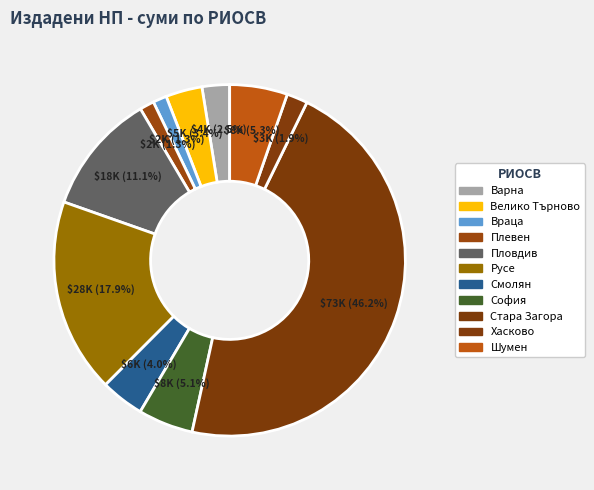

Which category has the biggest portion of the pie?

Стара Загора